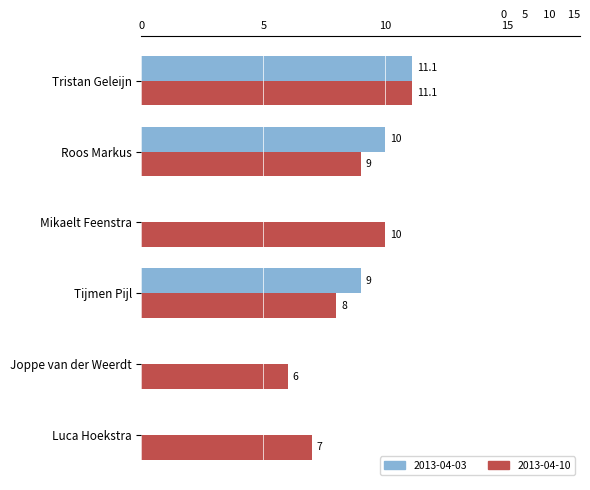

What is the average value of the 2013-04-03 series?

5.0